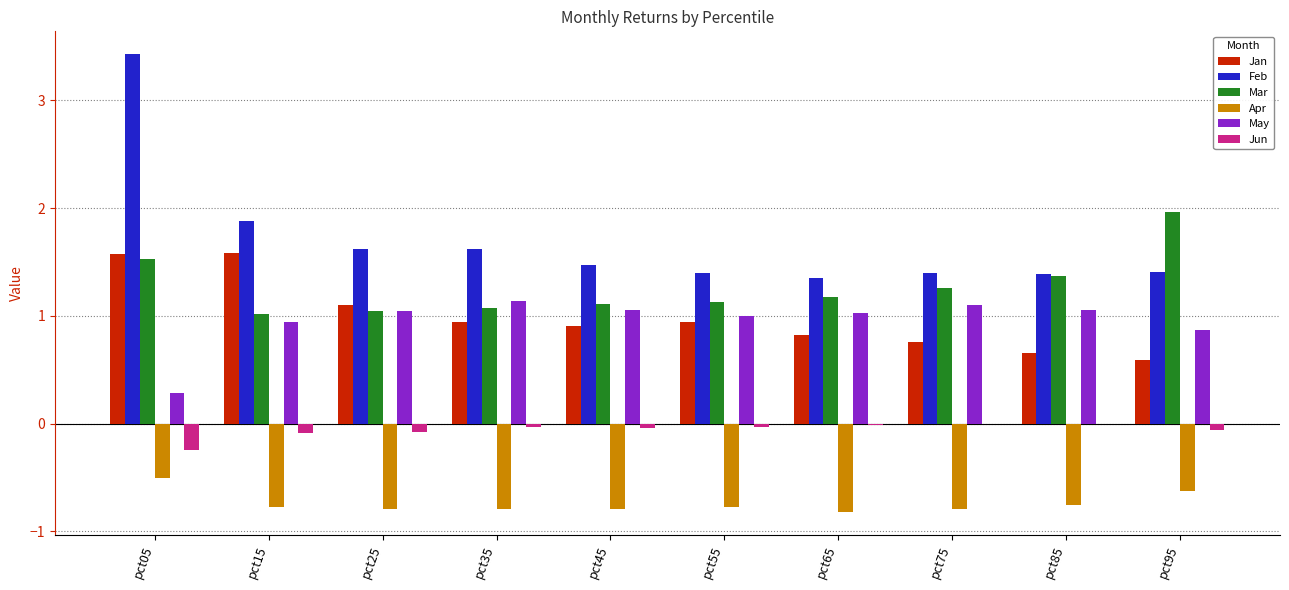

Between pct05 and pct25, which series saw the biggest shift?

Feb